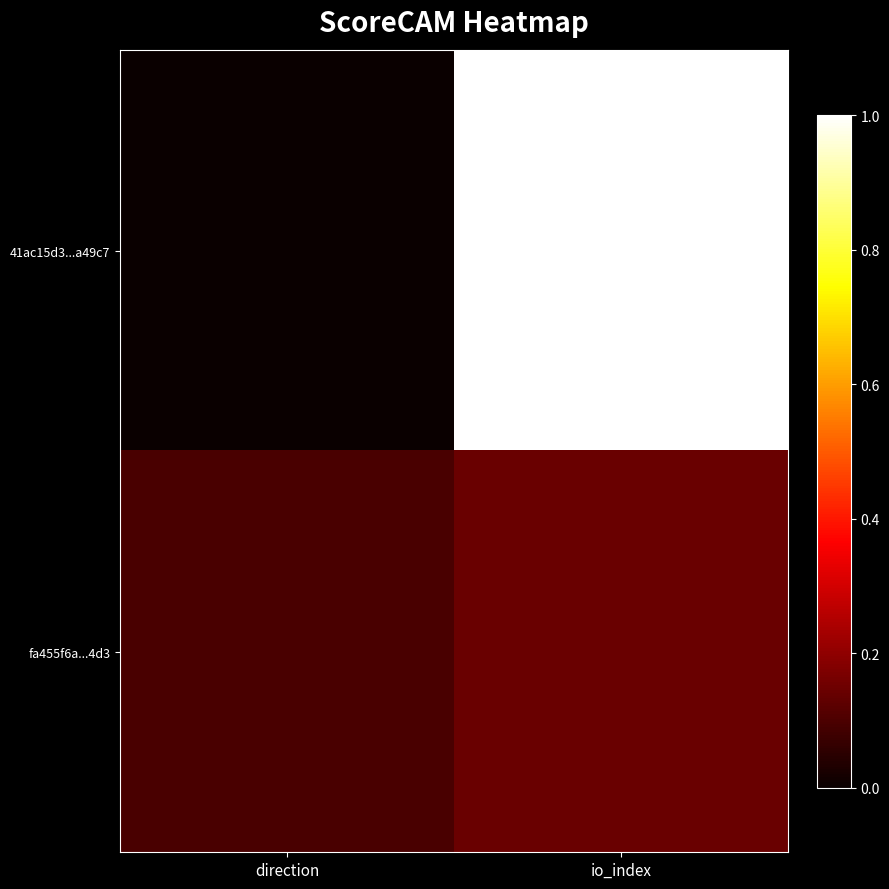

Reading right to left, transcribe all the data shown in this chart.

41ac15d3...a49c7: io_index=1.0	direction=0.0
fa455f6a...4d3: io_index=0.1	direction=0.1